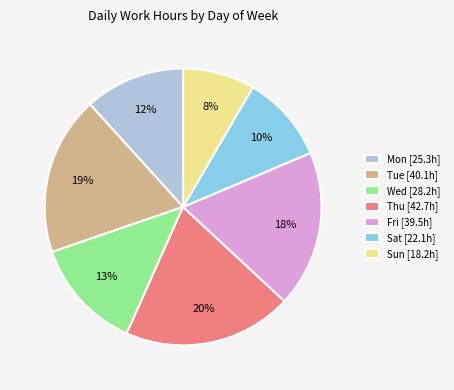

What is the ratio of the value at Fri [39.5h] to the value at Sun [18.2h]?

2.2